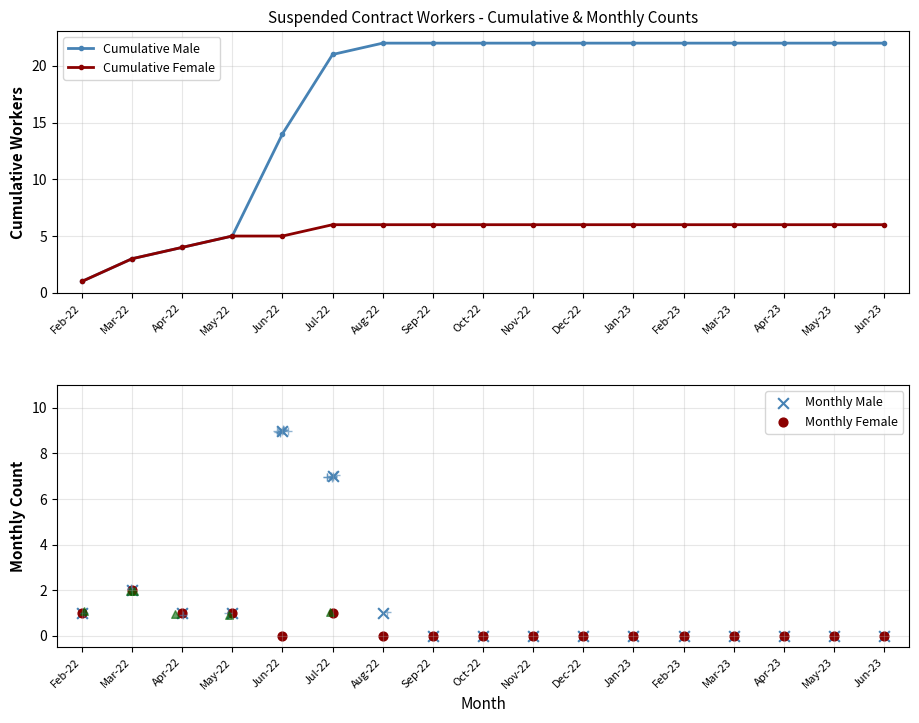

At which category is the sum across all series the highest?

Jul-22